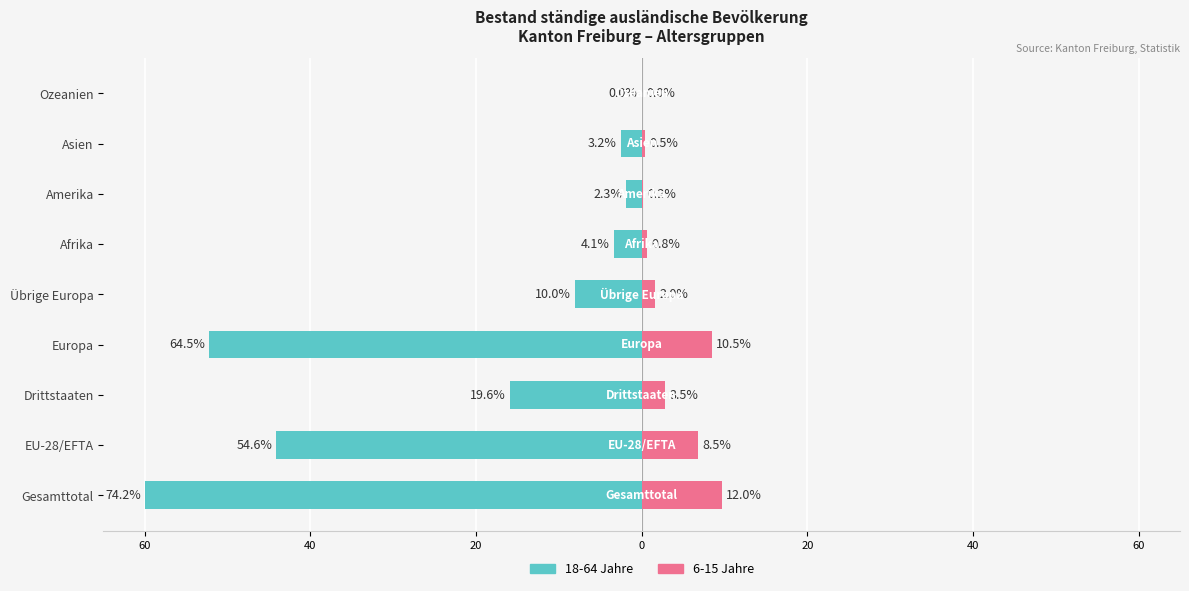

What is the spread (max minus min) of values at Gesamttotal?

69.7